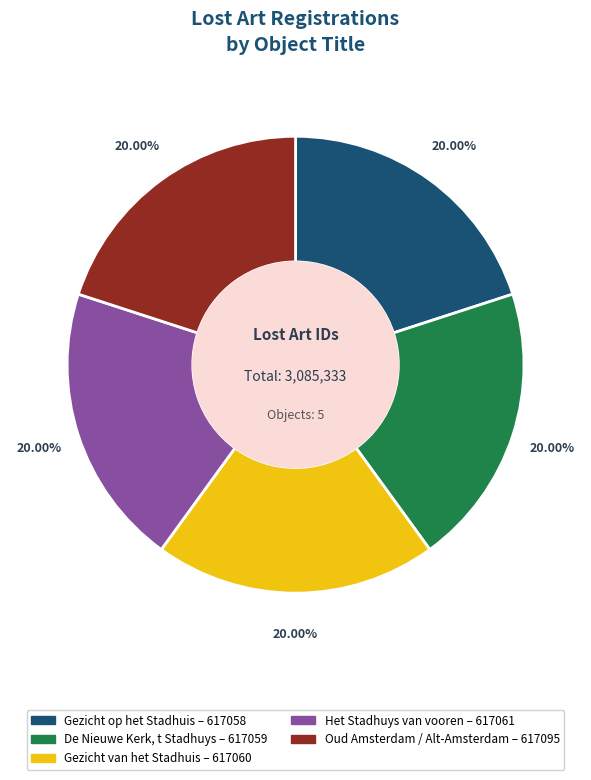

To the nearest percent, what is the average slice percentage?

20%